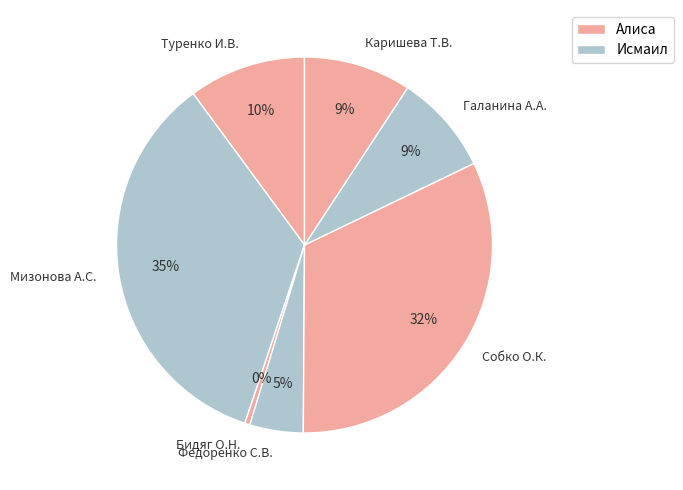

Is Каришева Т.В. the majority of the pie?

No